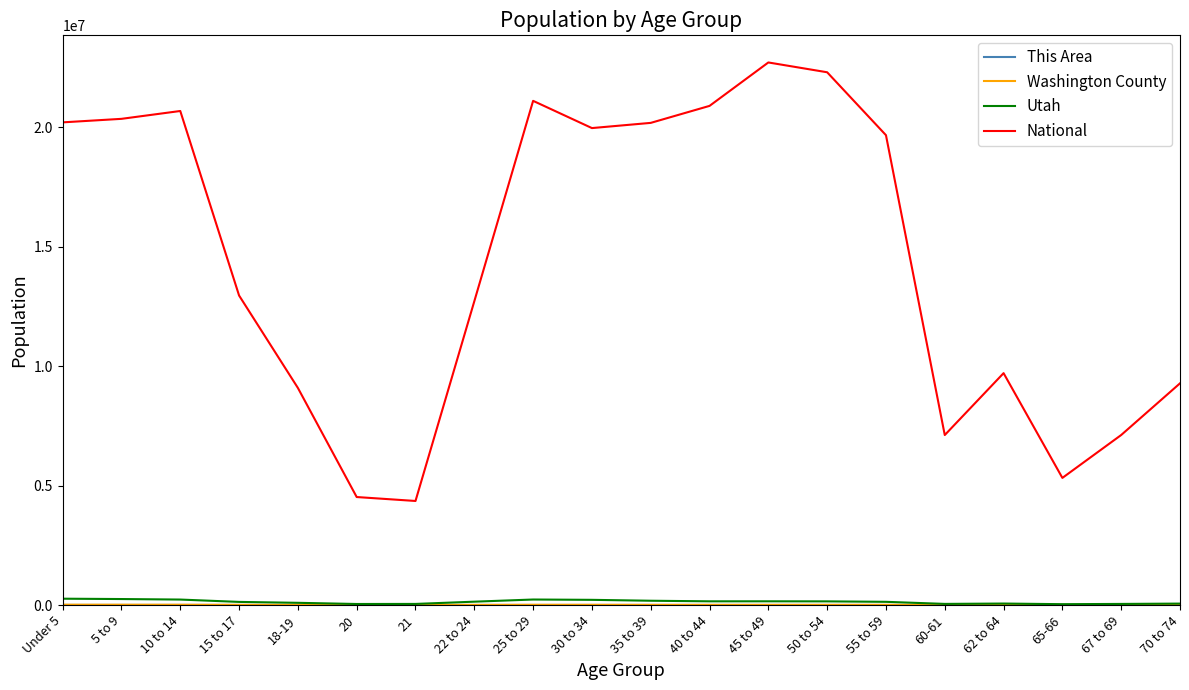

What is the total value across all series at 67 to 69?

7165220